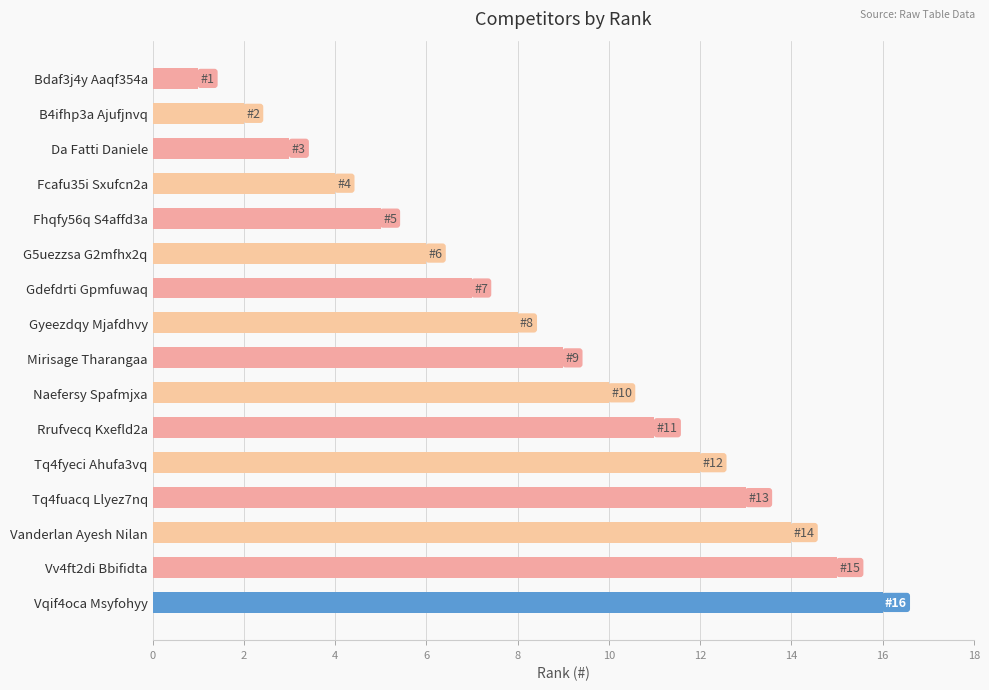

Rank the categories by value from lowest to highest.

Bdaf3j4y Aaqf354a, B4ifhp3a Ajufjnvq, Da Fatti Daniele, Fcafu35i Sxufcn2a, Fhqfy56q S4affd3a, G5uezzsa G2mfhx2q, Gdefdrti Gpmfuwaq, Gyeezdqy Mjafdhvy, Mirisage Tharangaa, Naefersy Spafmjxa, Rrufvecq Kxefld2a, Tq4fyeci Ahufa3vq, Tq4fuacq Llyez7nq, Vanderlan Ayesh Nilan, Vv4ft2di Bbifidta, Vqif4oca Msyfohyy